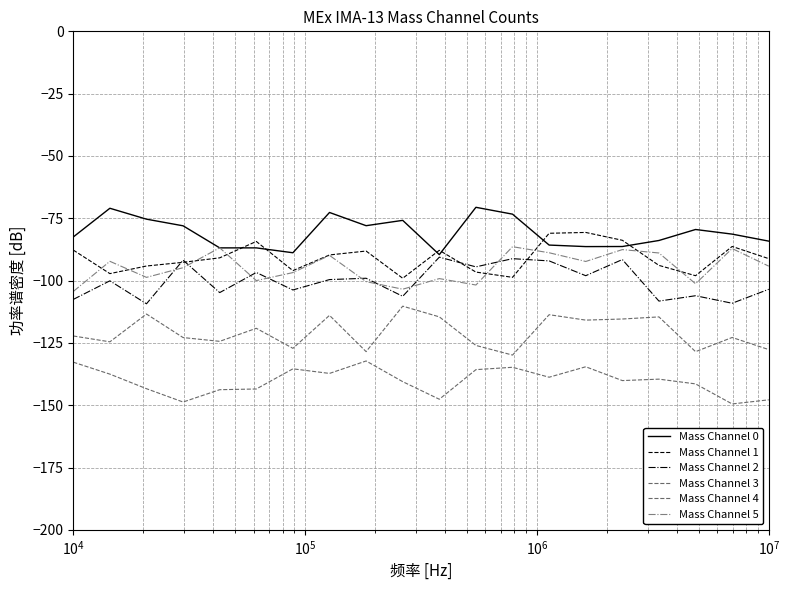

List the series in order of their peak value, highest first.

Mass Channel 0, Mass Channel 1, Mass Channel 5, Mass Channel 2, Mass Channel 3, Mass Channel 4